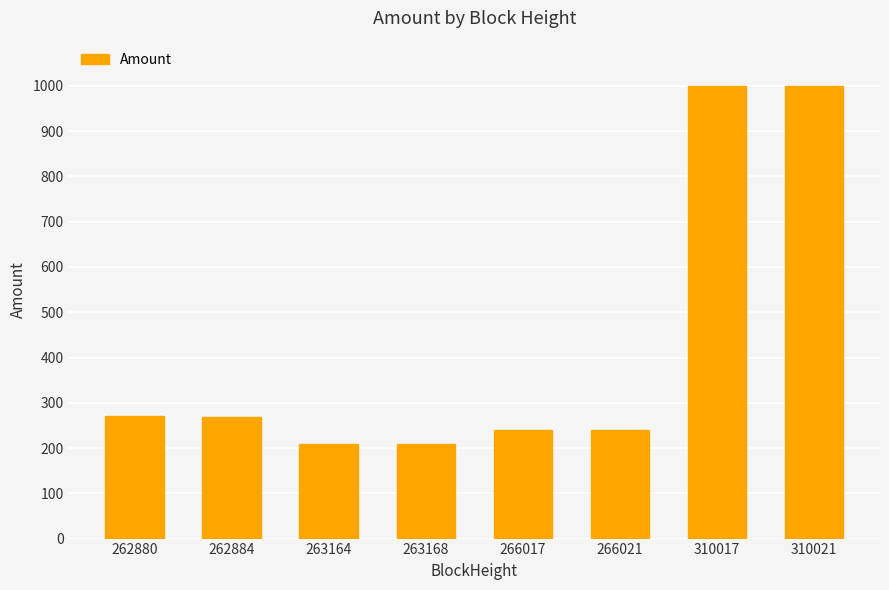

What is the difference between the maximum and minimum values?

790.0